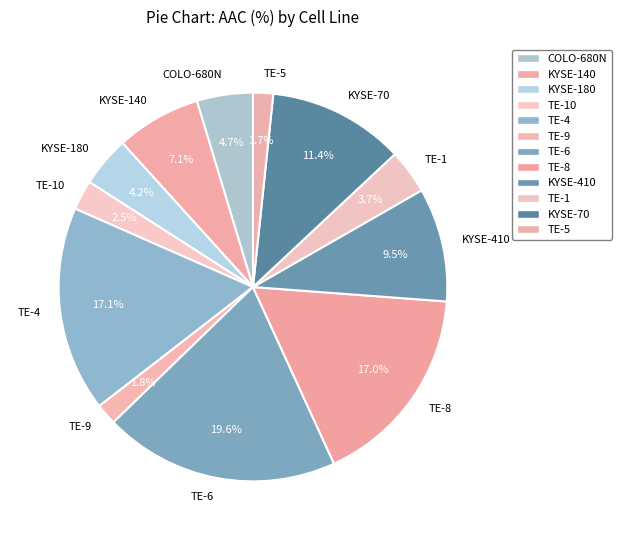

Approximately how many times larger is the value at TE-5 compared to TE-4?

0.1